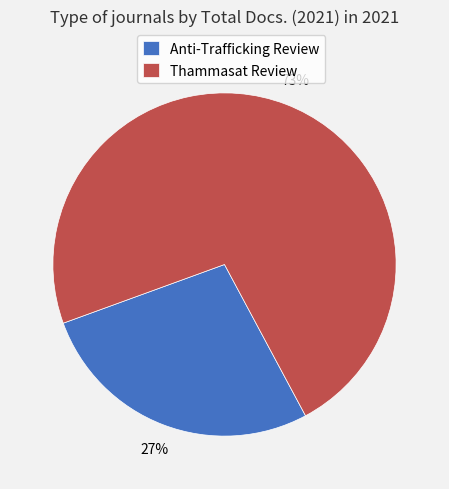

Between Anti-Trafficking Review and Thammasat Review, which is larger?

Thammasat Review